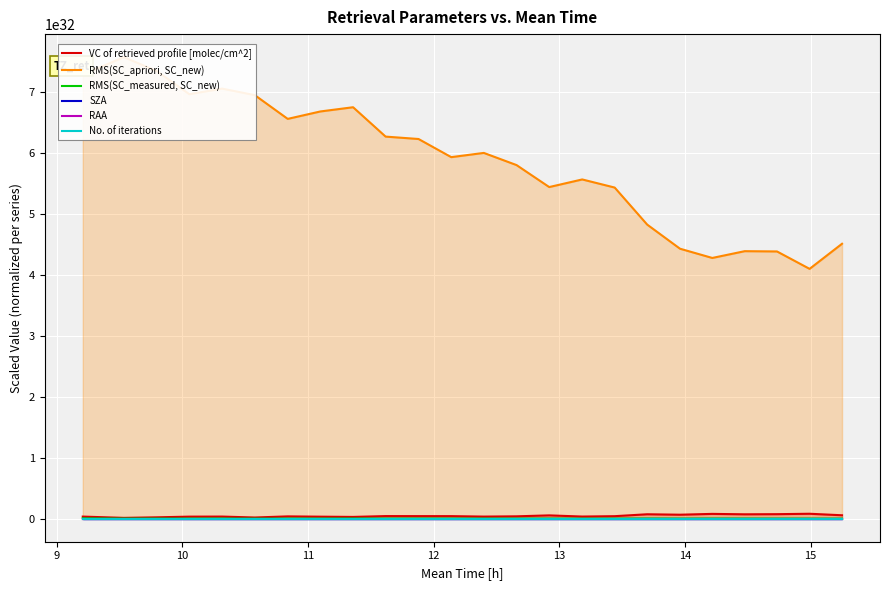

What is the minimum value shown in the chart?

1.5